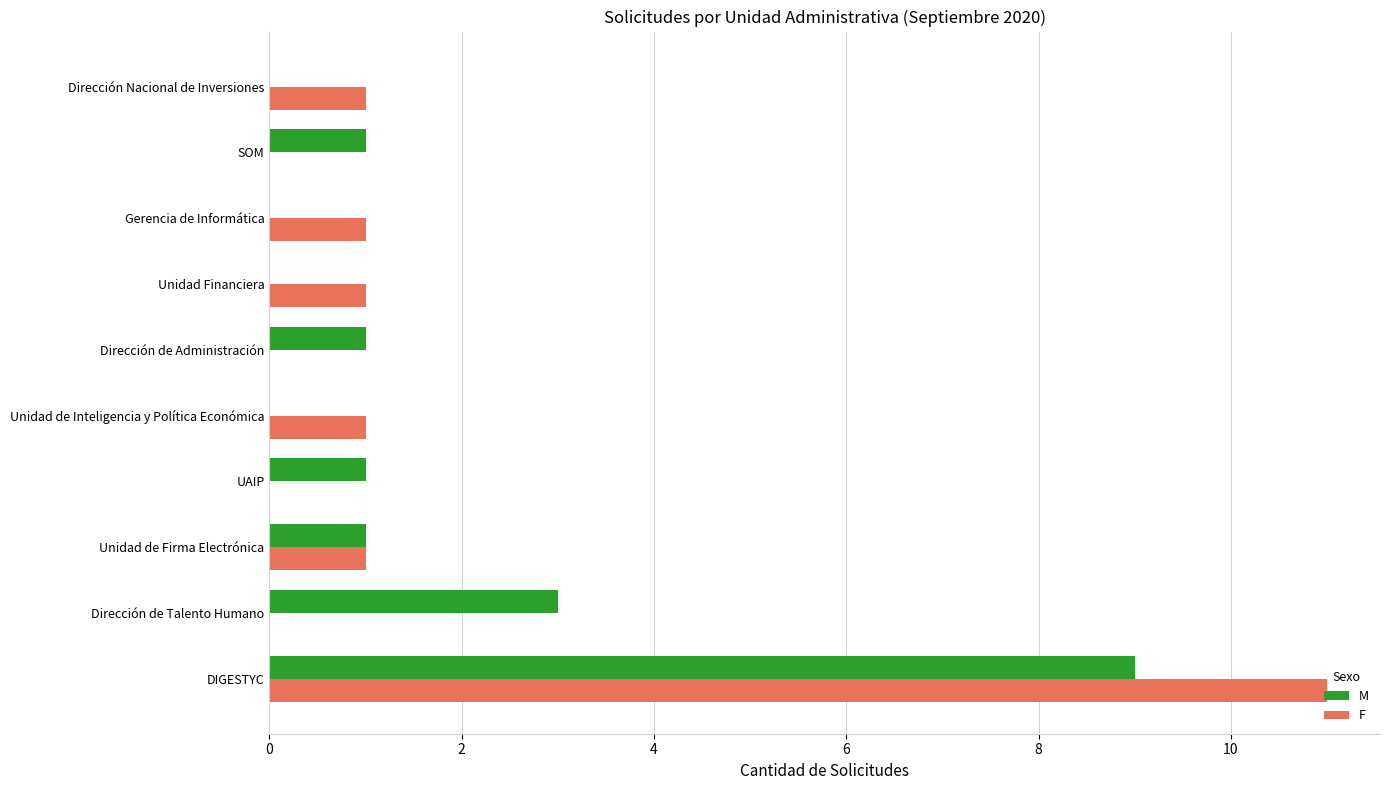

Which series changed the most between DIGESTYC and Dirección Nacional de Inversiones?

F